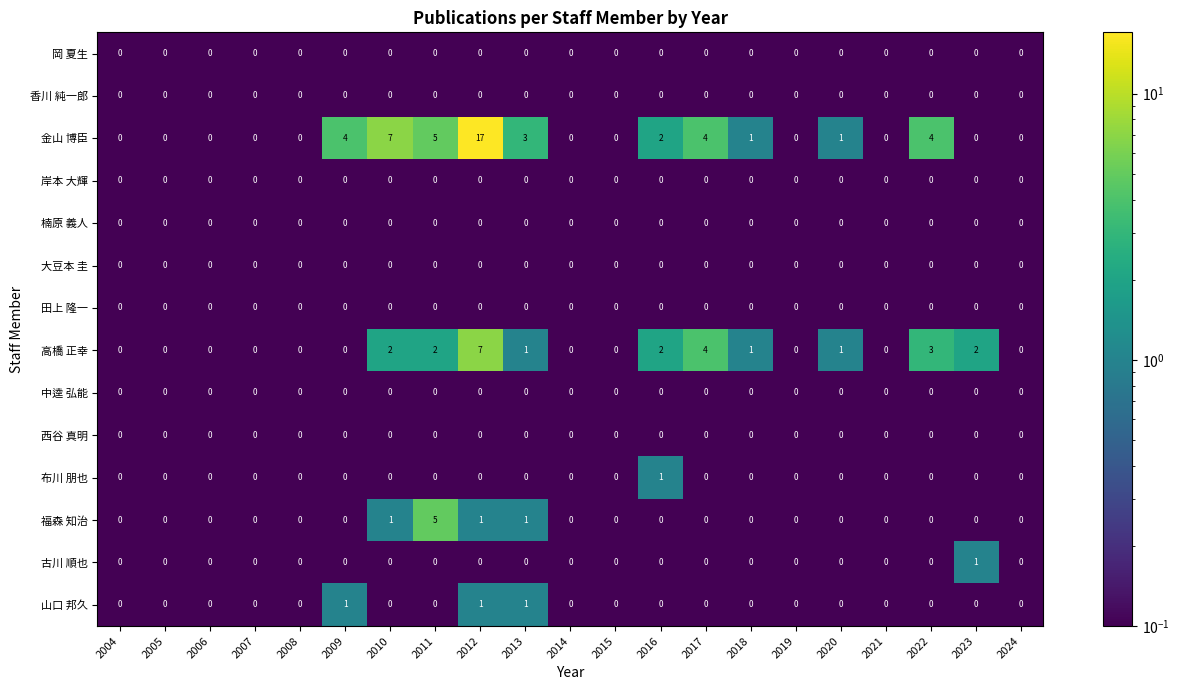

Is it true that 古川 順也 equals 0 at 2009?

True